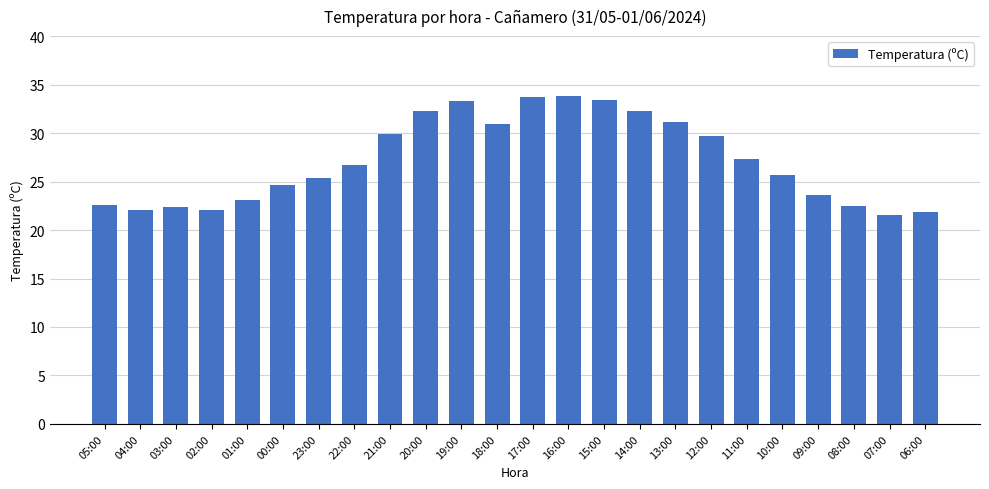

What is the smallest value displayed?

21.5